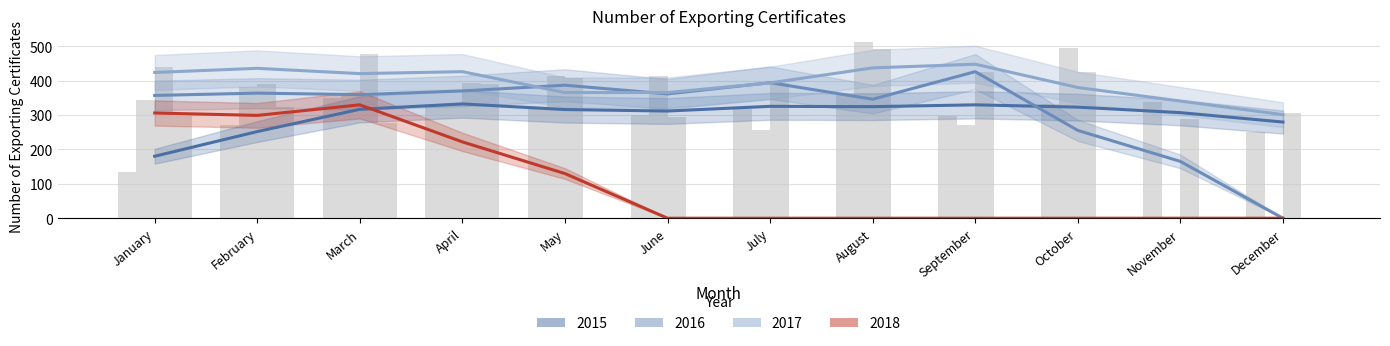

Reading left to right, what are all the values shown in this chart?

2015: 135	270	350	329	317	301	316	358	298	332	338	250
2016: 344	382	364	331	414	414	255	512	270	495	0	0
2017: 440	390	476	394	407	294	394	491	425	426	288	307
2018: 297	323	276	389	0	0	0	0	0	0	0	0